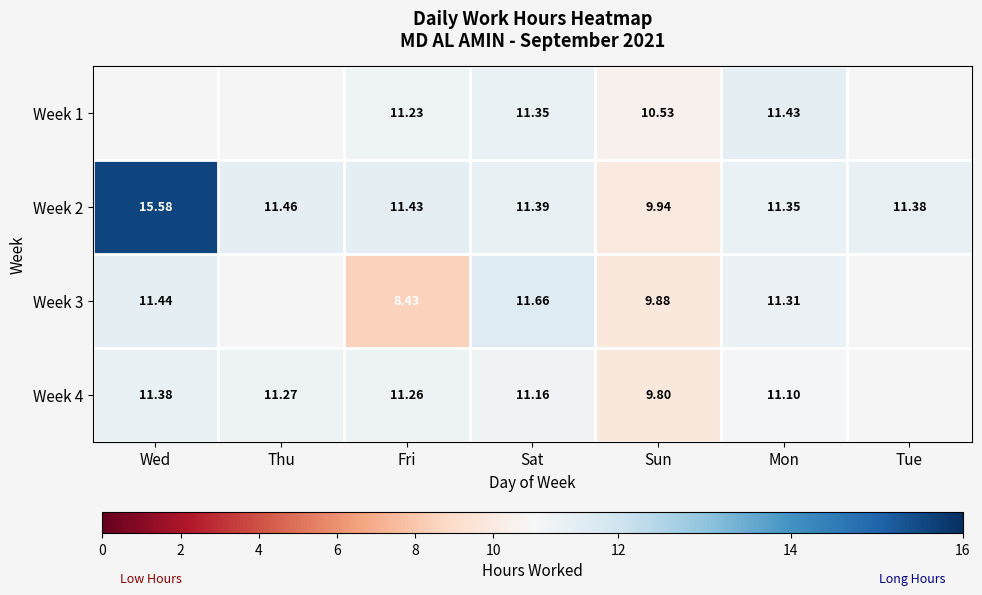

Which category has the lowest value in the Week 2 series?

Sun